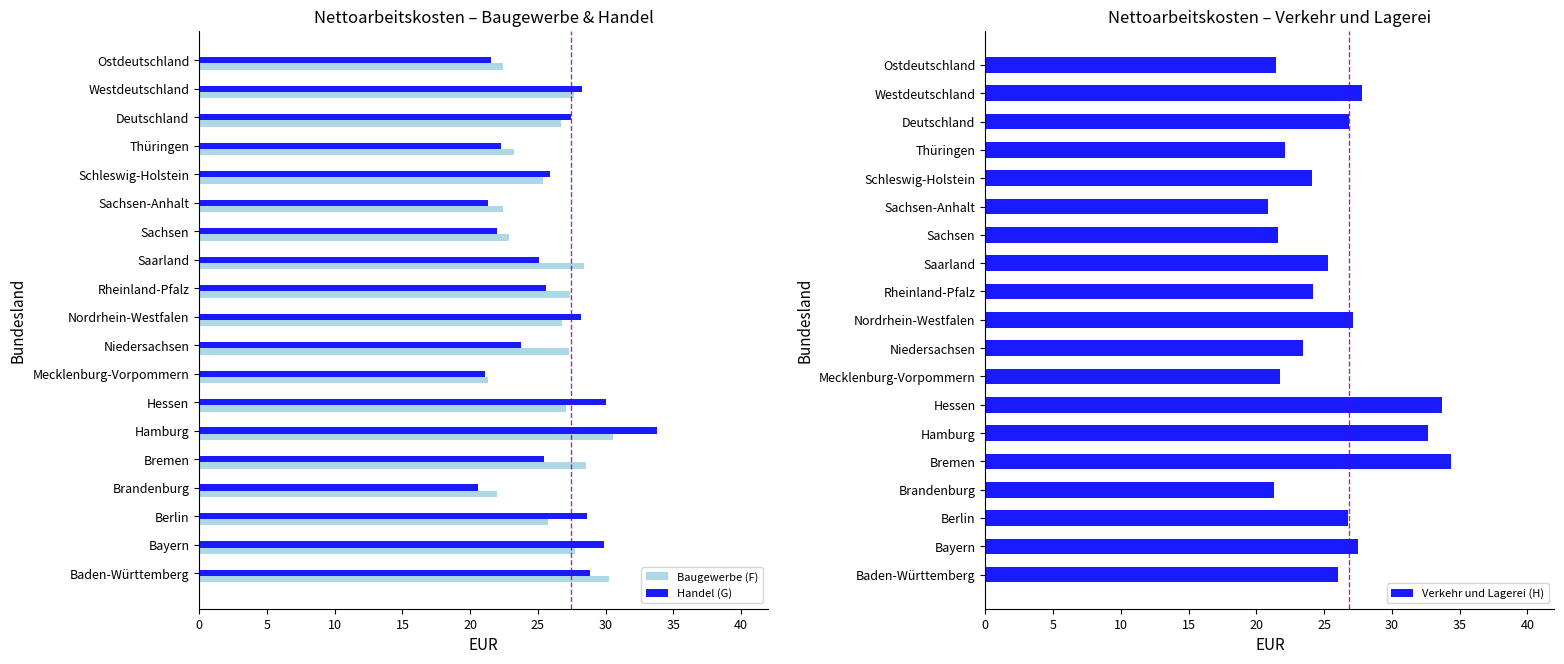

What value does the Handel (G) series have at Bayern?

29.9